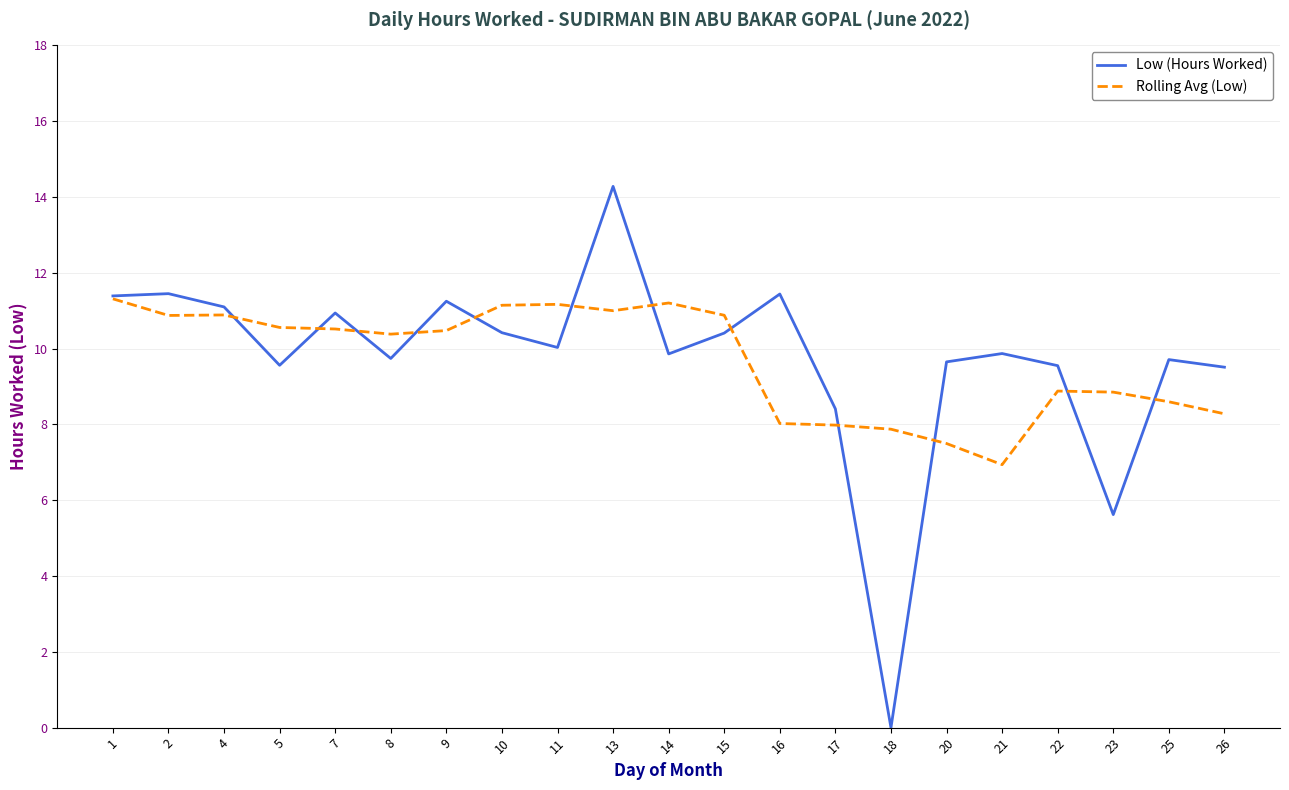

At 22, list the series in order from largest to smallest.

Low (Hours Worked), Rolling Avg (Low)